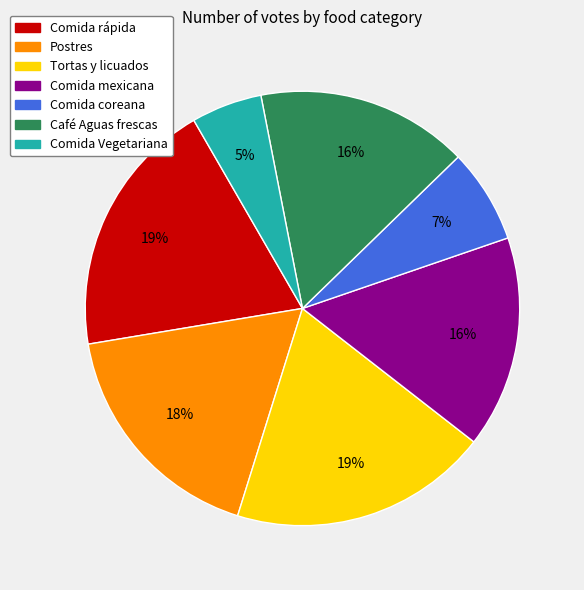

Does Postres account for over 50% of the chart?

No